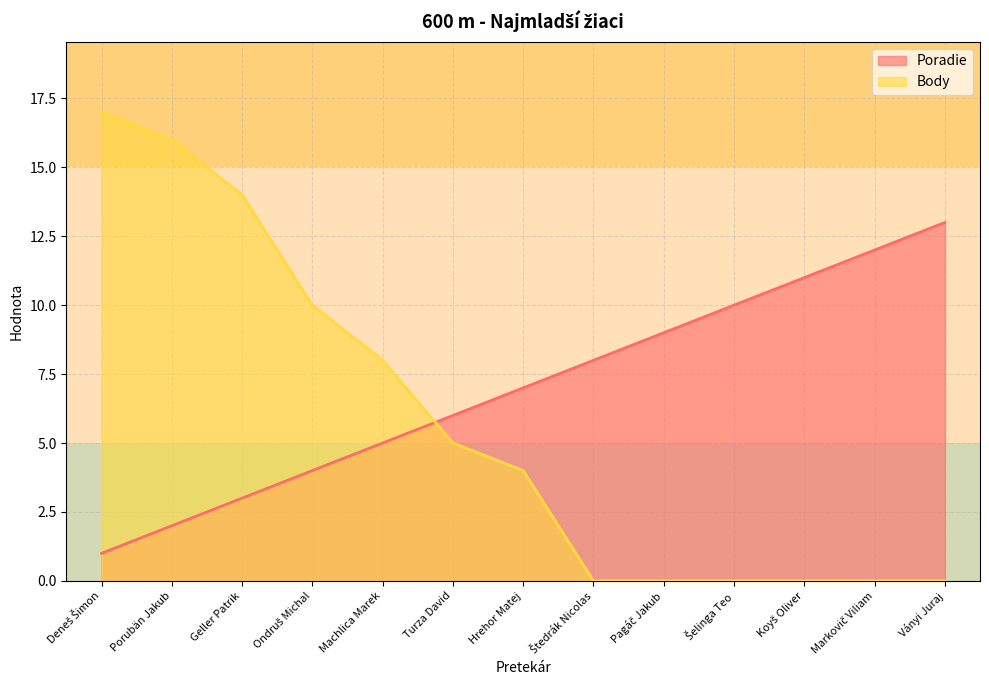

How many series are shown in this chart?

2